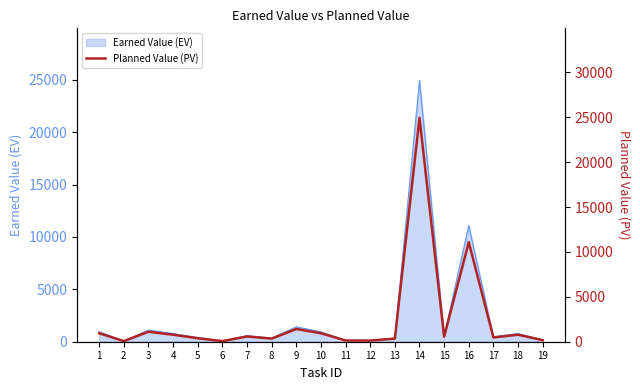

How many categories are shown in the chart?

19